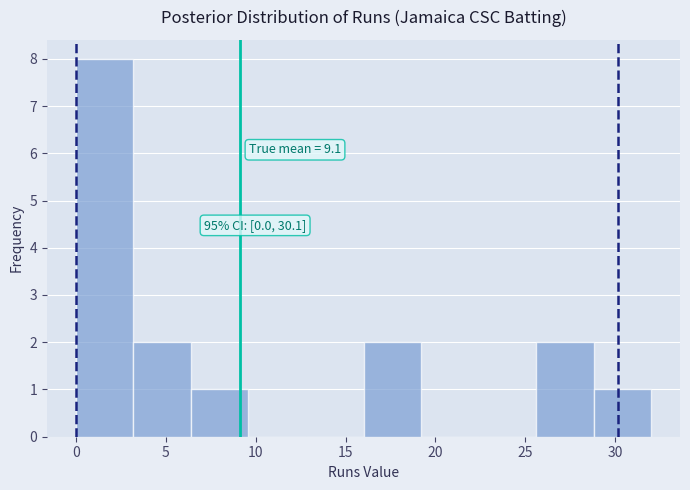

Over which range of the x-axis is the bar tallest?

0.0 to 3.2